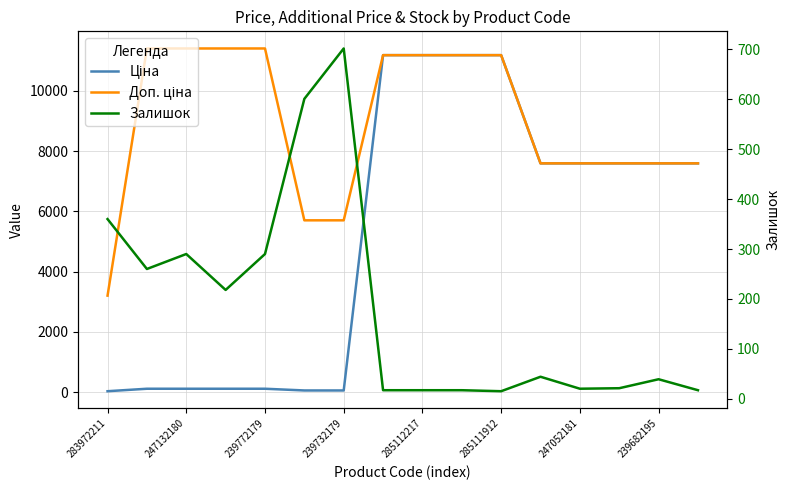

How many lines are shown in the chart?

3